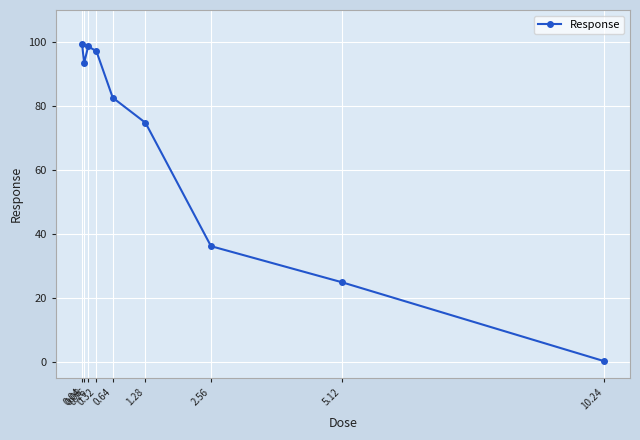

The value at 0.08 is 146.6. True or false?

False